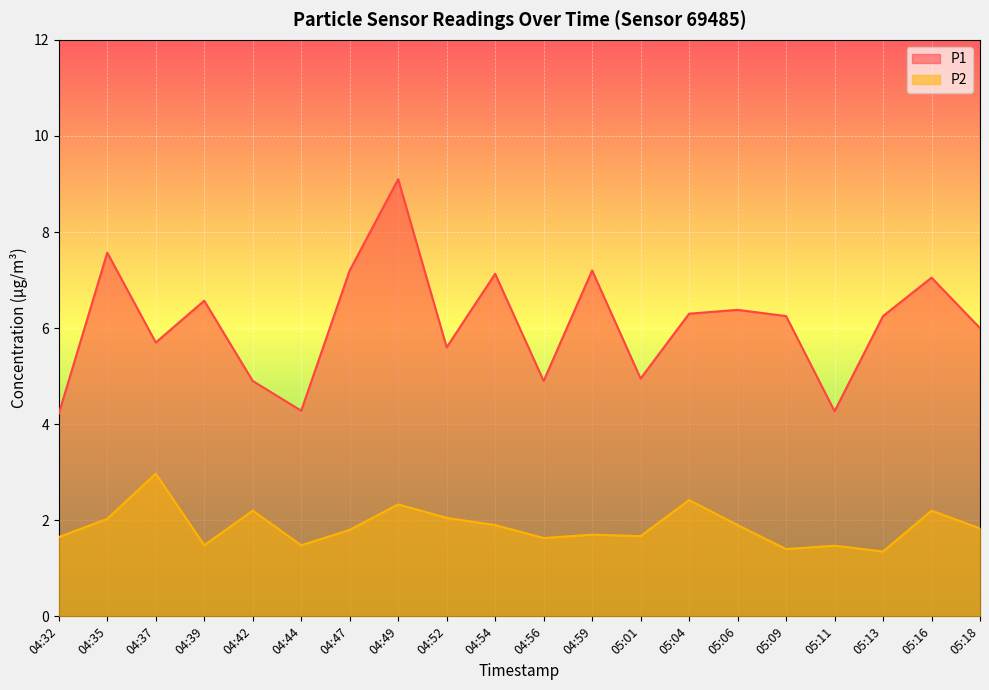

How many lines are shown in the chart?

2